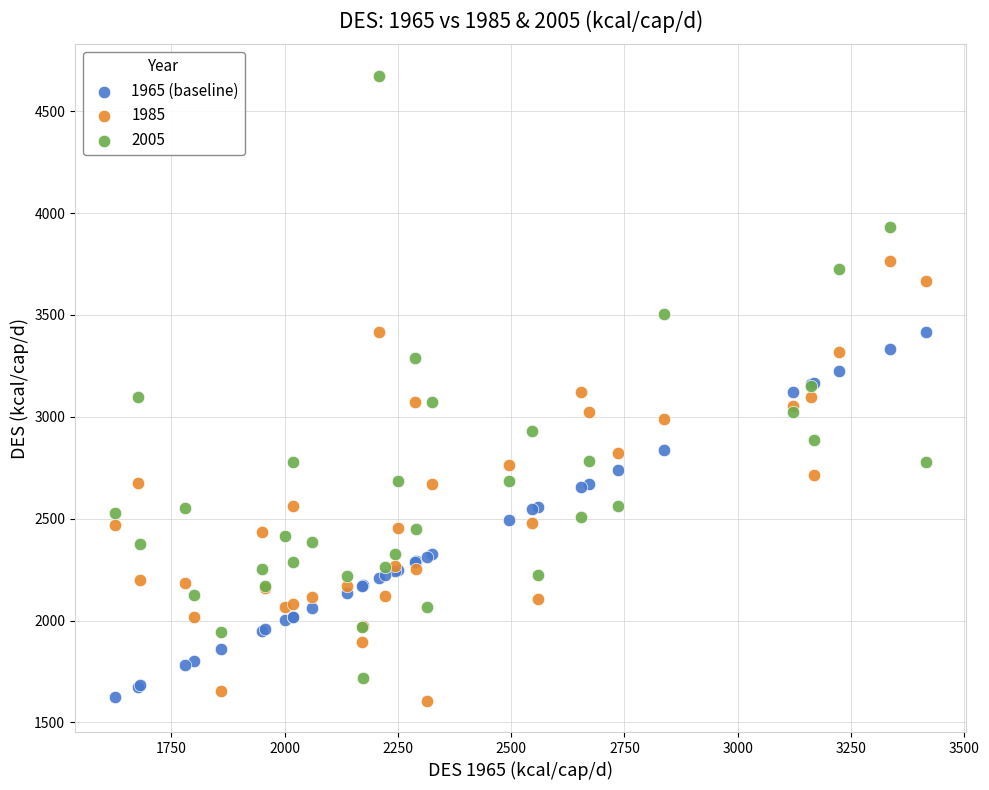

What is the X range (max minus min) for the scatter plot?

1788.7